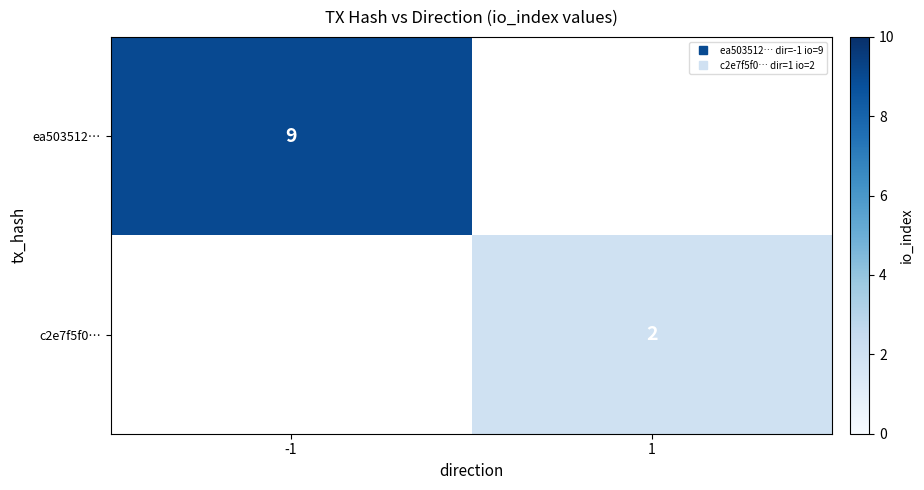

What is the greatest value displayed?

9.0